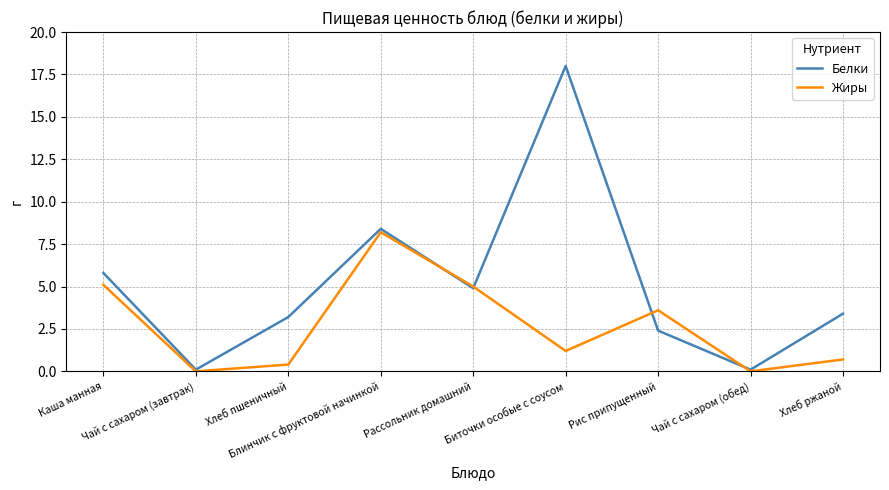

What position from the right is Блинчик с фруктовой начинкой?

6